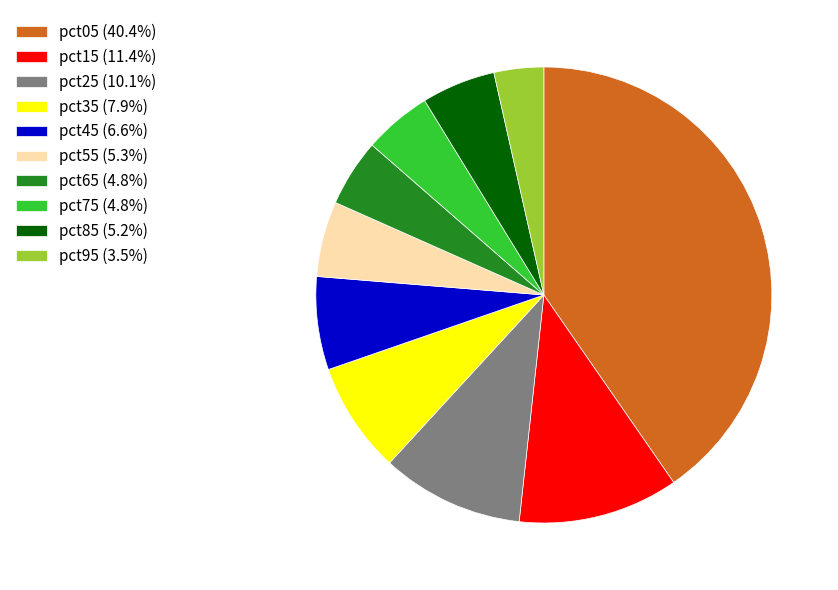

Is there any slice that represents more than half of the pie?

No